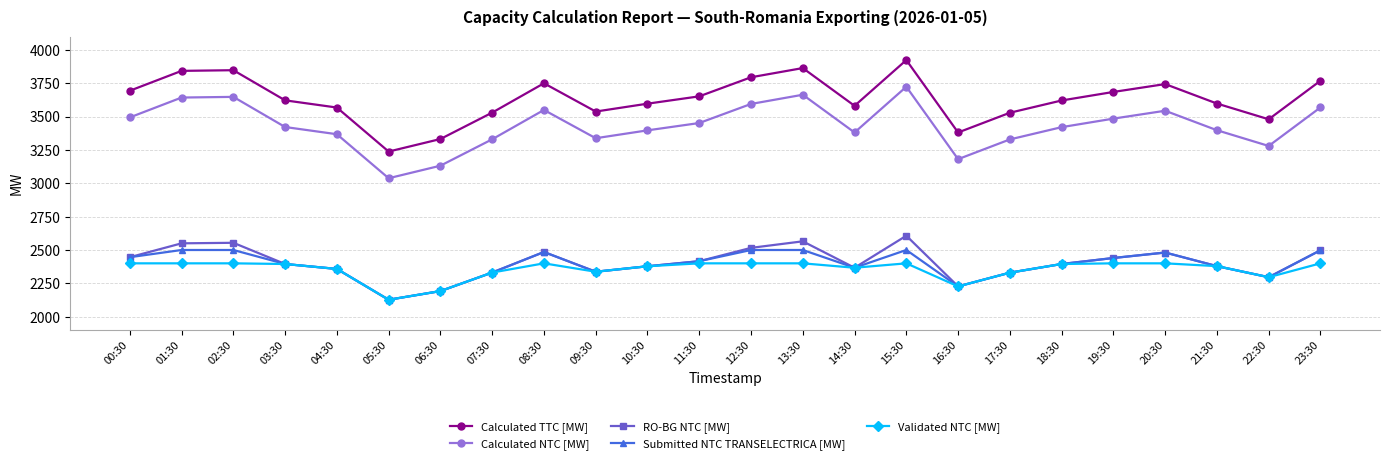

Is this an area chart (filled region under the line)?

No